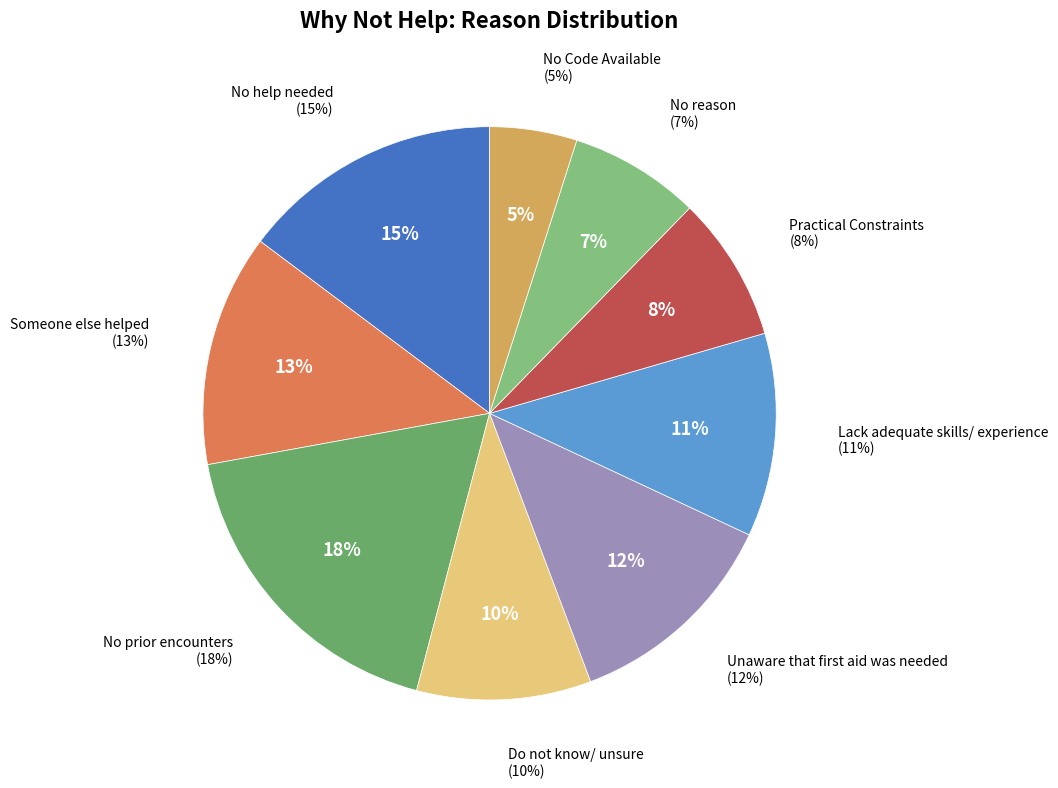

How many segments does this pie chart have?

9